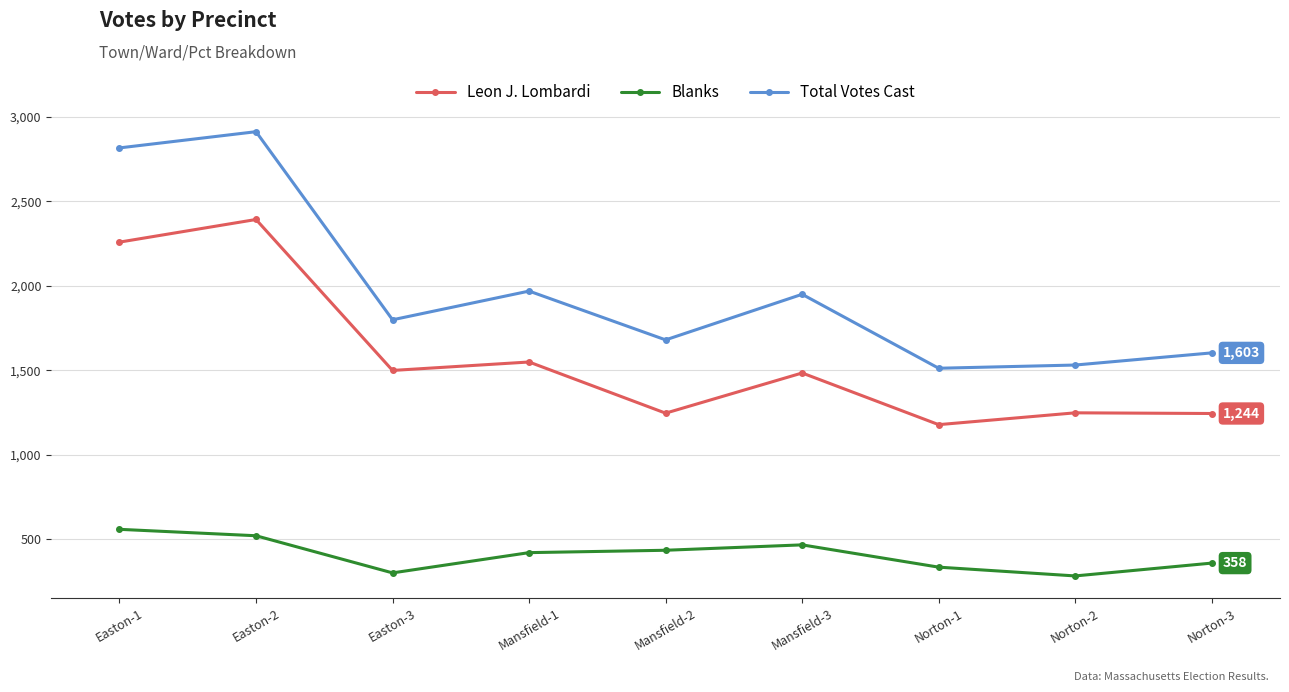

What is the maximum value shown in the chart?

2913